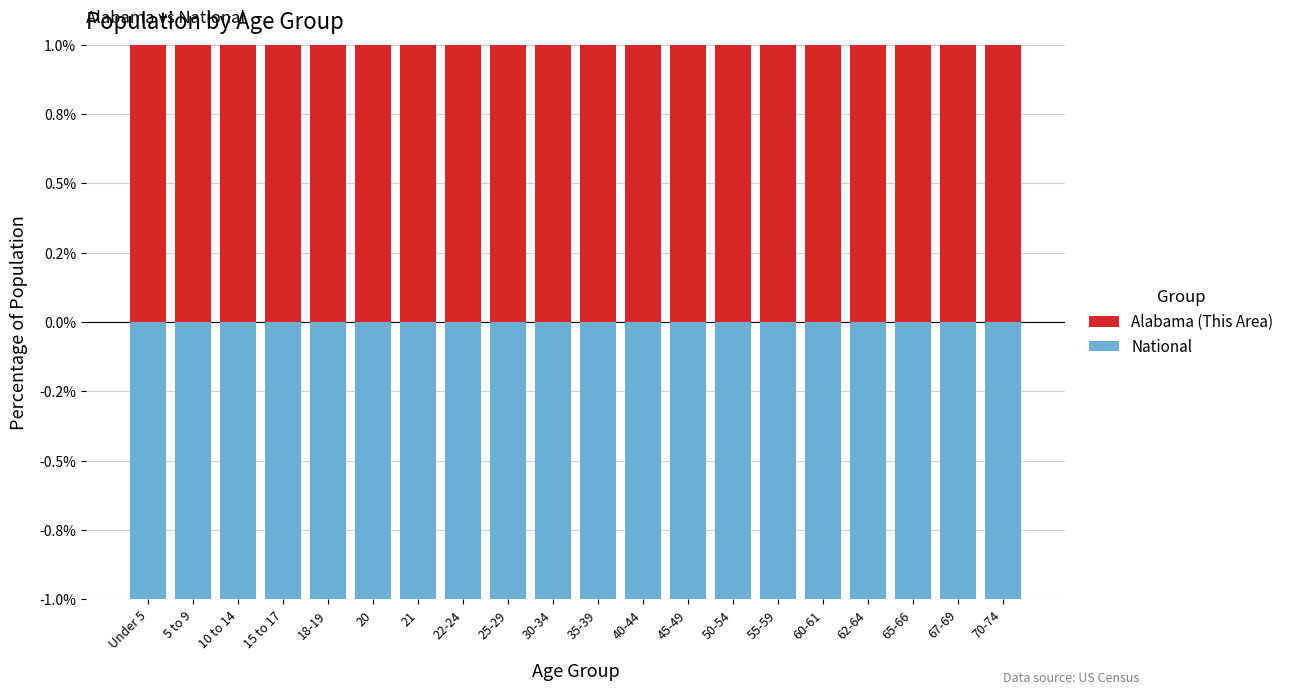

At which label does National reach its minimum?

45-49